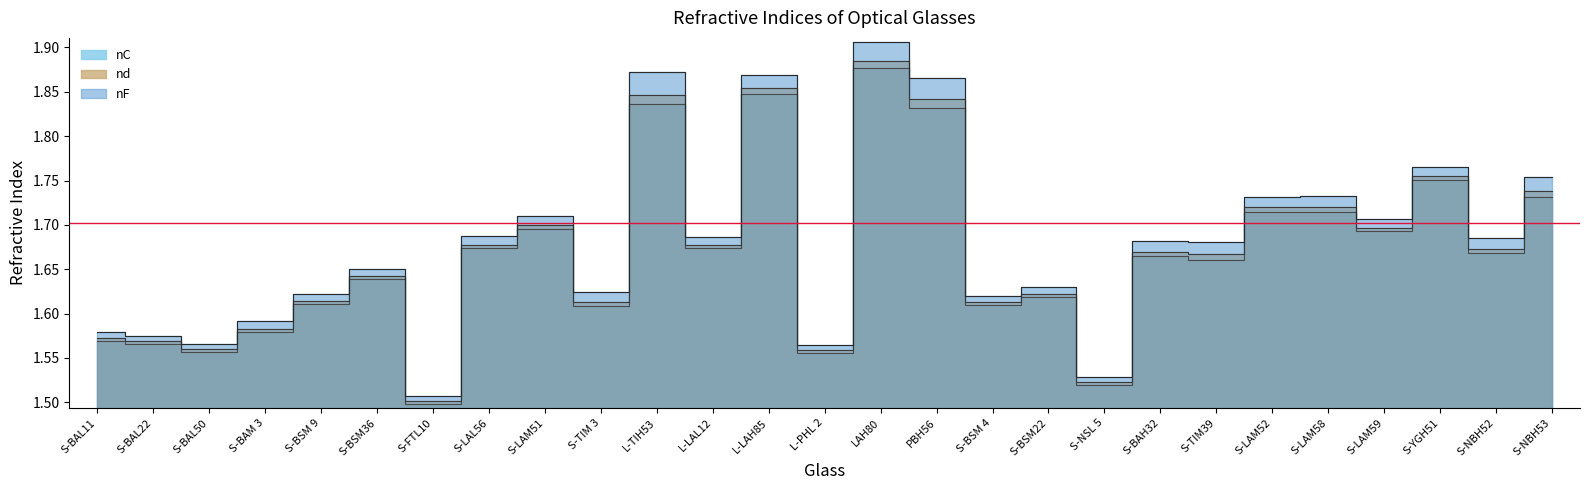

What is the difference between the maximum and minimum values in the nC series?

0.4